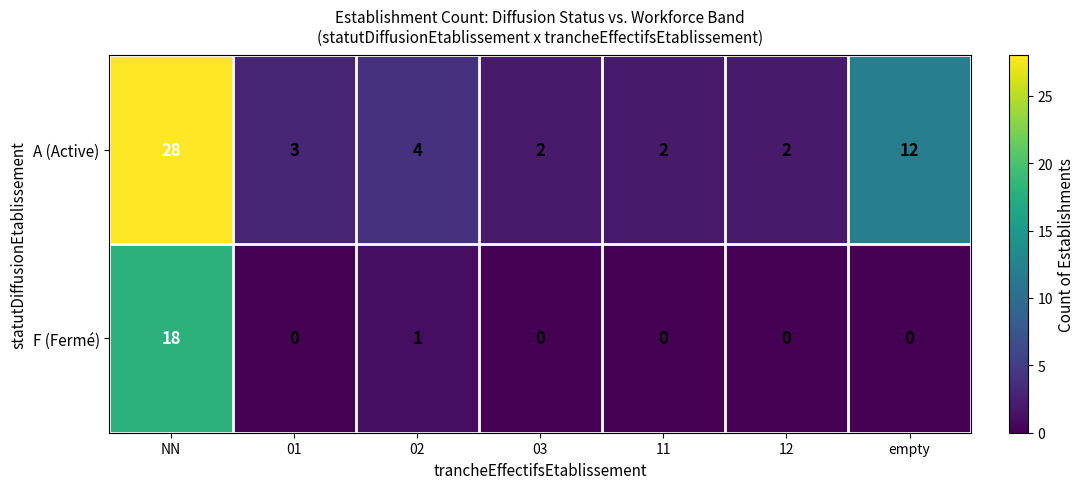

Is it true that A (Active) equals 1 at 03?

False